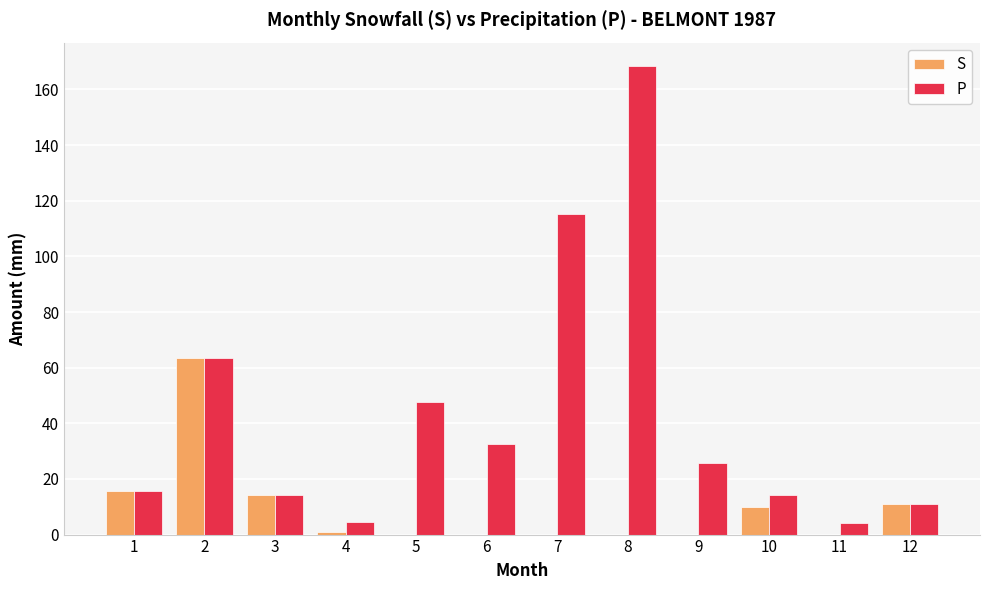

What is the difference between the P values at 4 and 8?

163.8